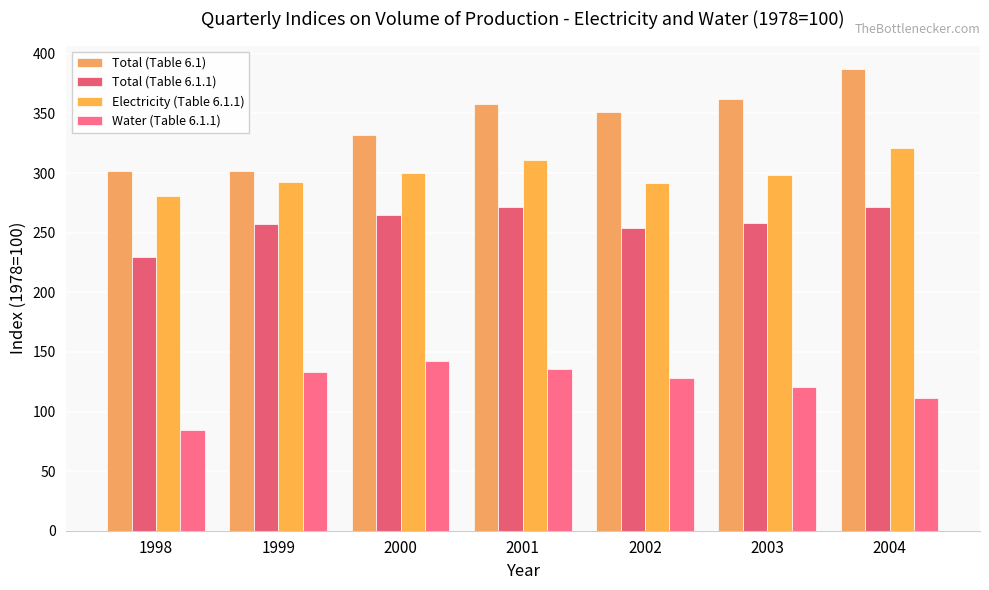

At which label does Water (Table 6.1.1) first exceed 127?

1999